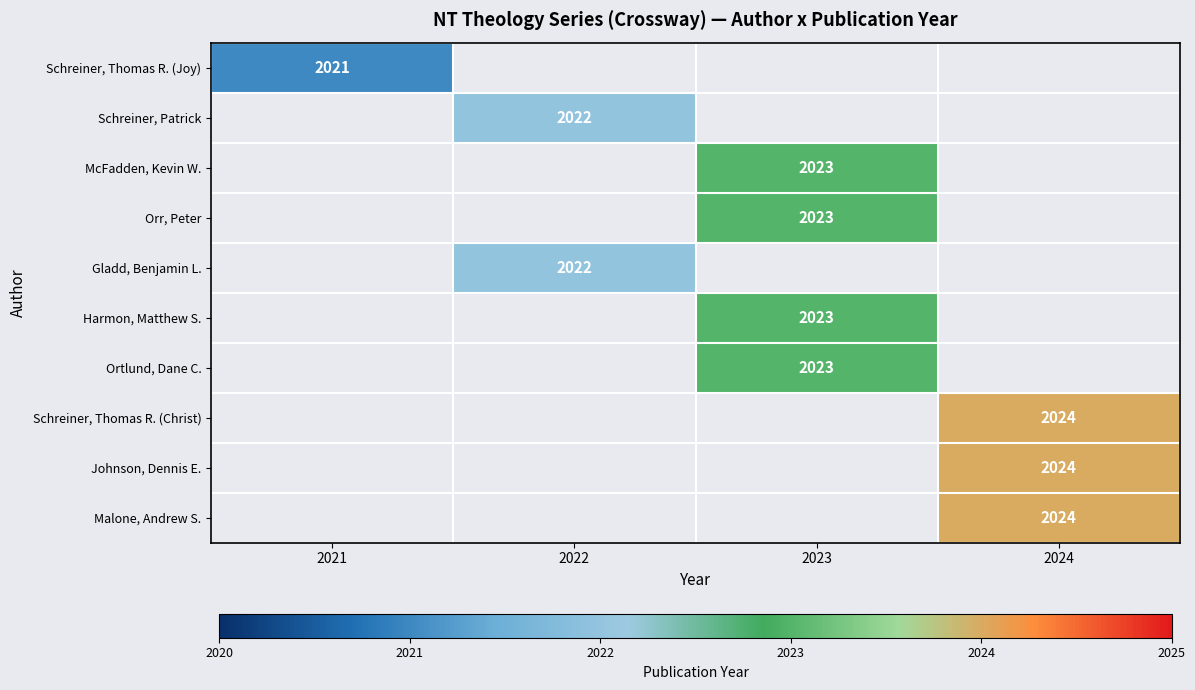

At how many categories does at least one series exceed 2023?

1